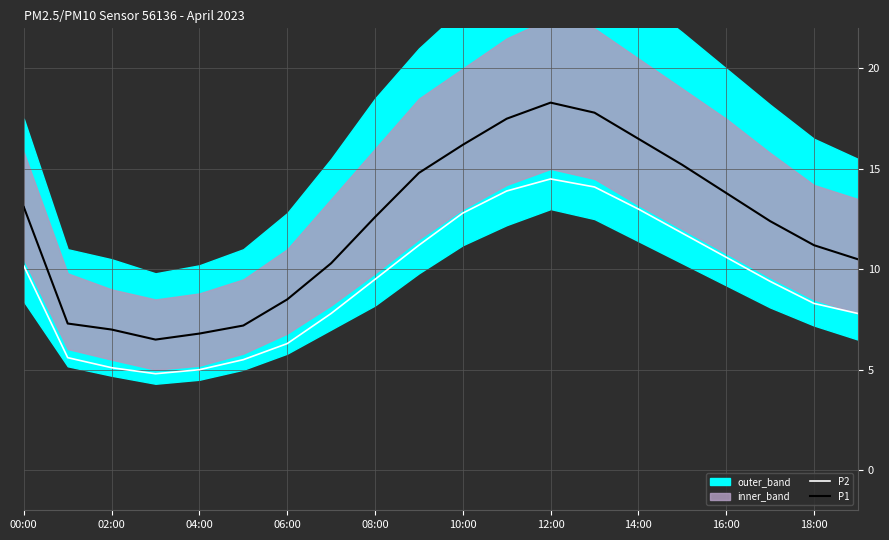

How many values in the P1 series exceed 12?

11